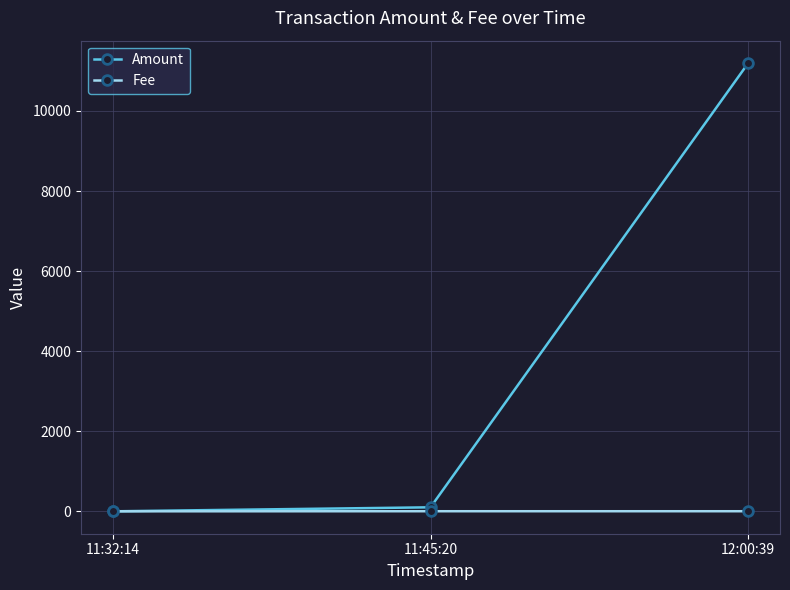

What is the label of the 2nd point from the left?

11:45:20